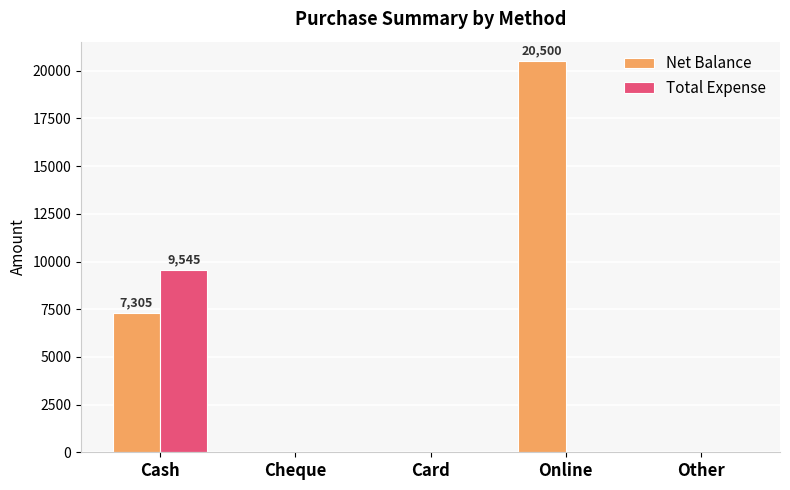

How many data points in Total Expense are above 0?

1